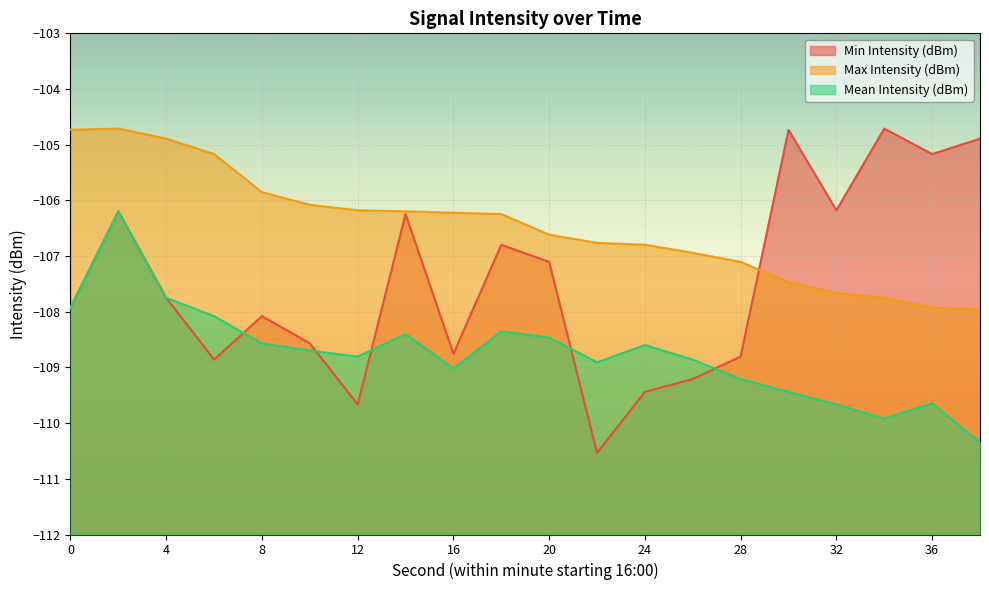

At which category does Min Intensity (dBm) reach its first local valley?

6